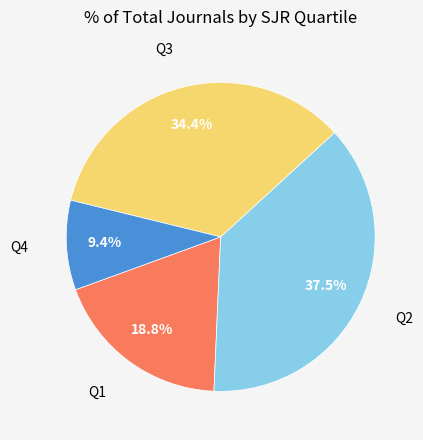

Is there a majority slice in this chart?

No